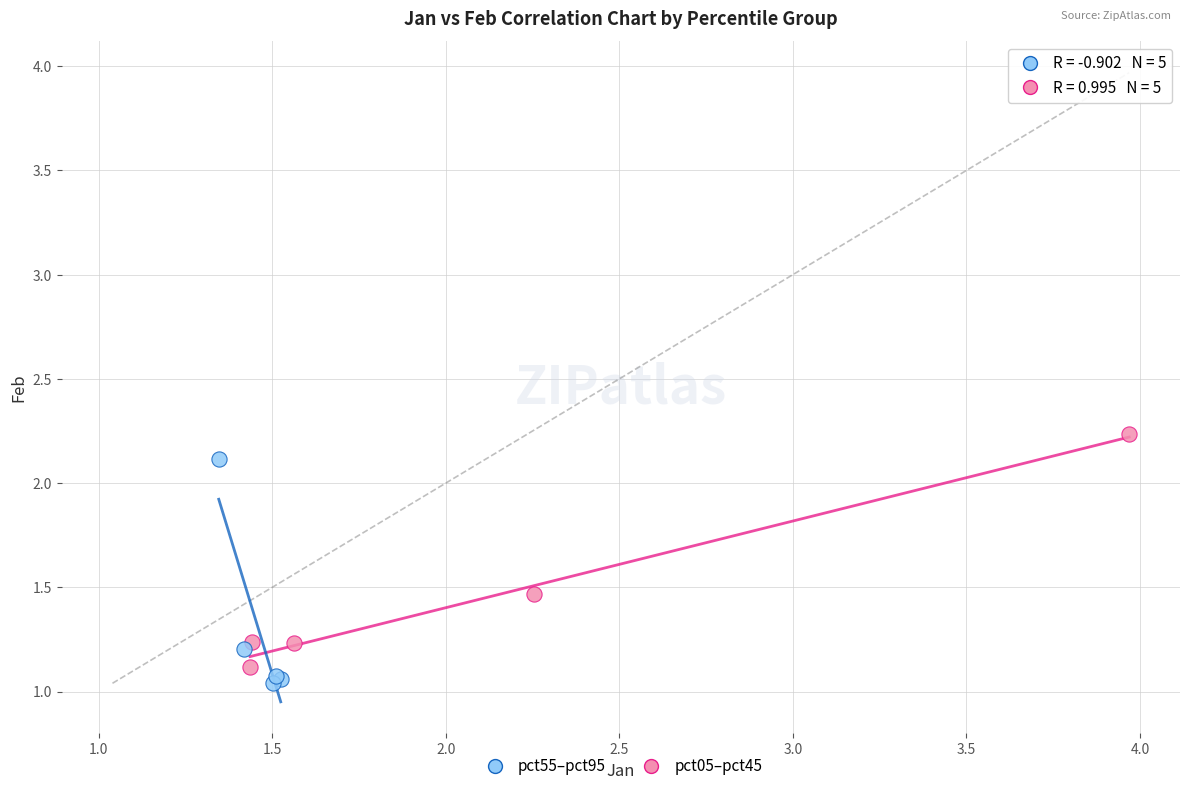

Which series contains the highest Y value?

pct05–pct45